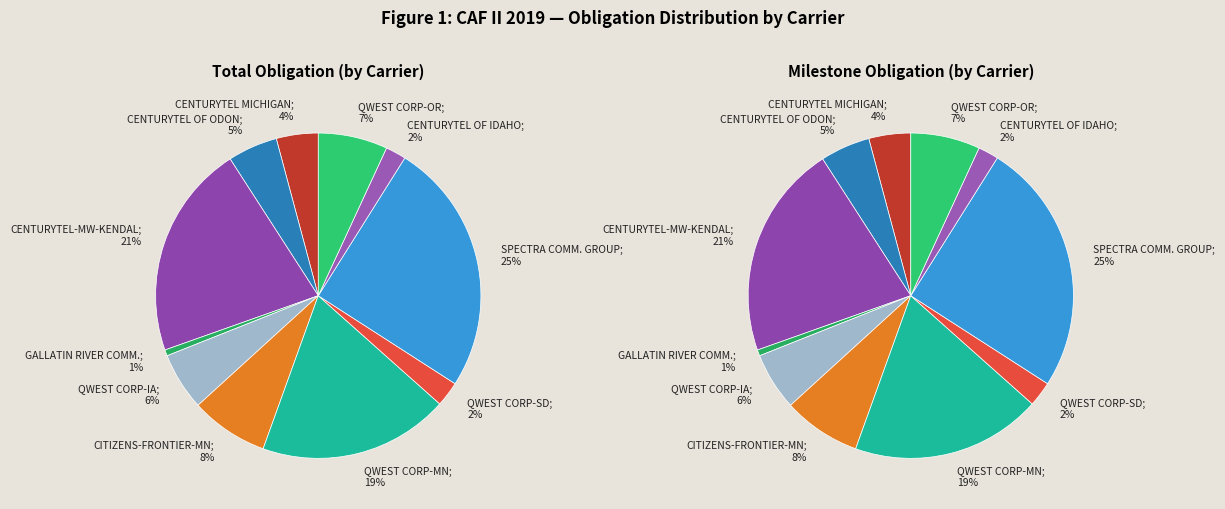

Does CENTURYTEL OF ODON represent more than half of the total?

No